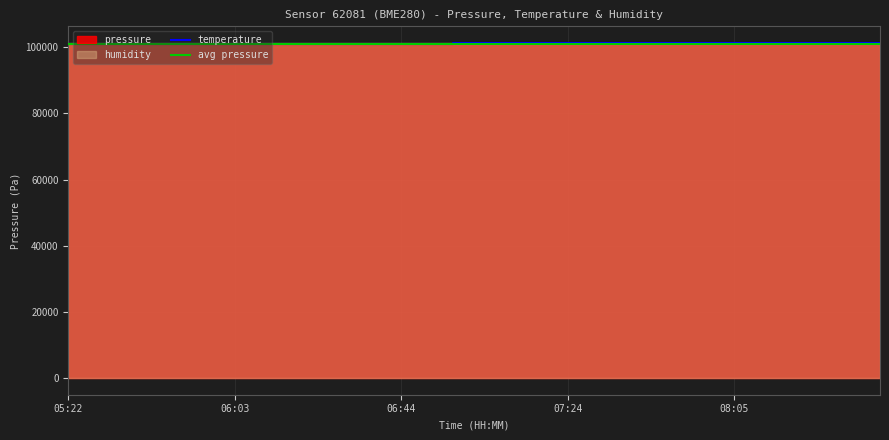

What is the difference between the second highest and second lowest values in the temperature series?

173.7